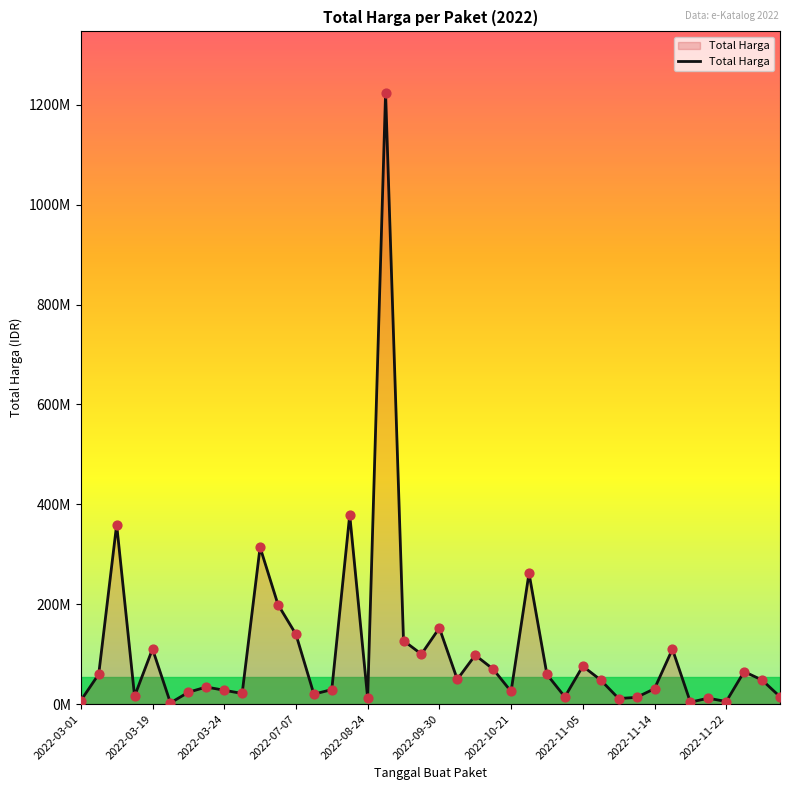

Does the chart have visible grid lines?

No